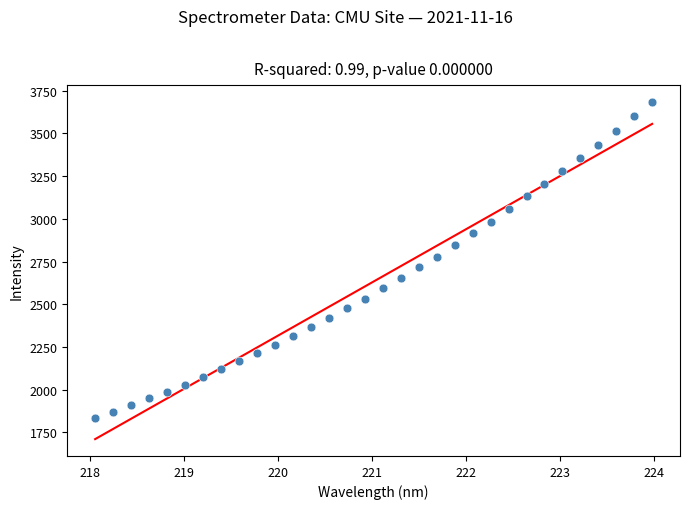

What is the range of Y values (max minus min)?

1850.5